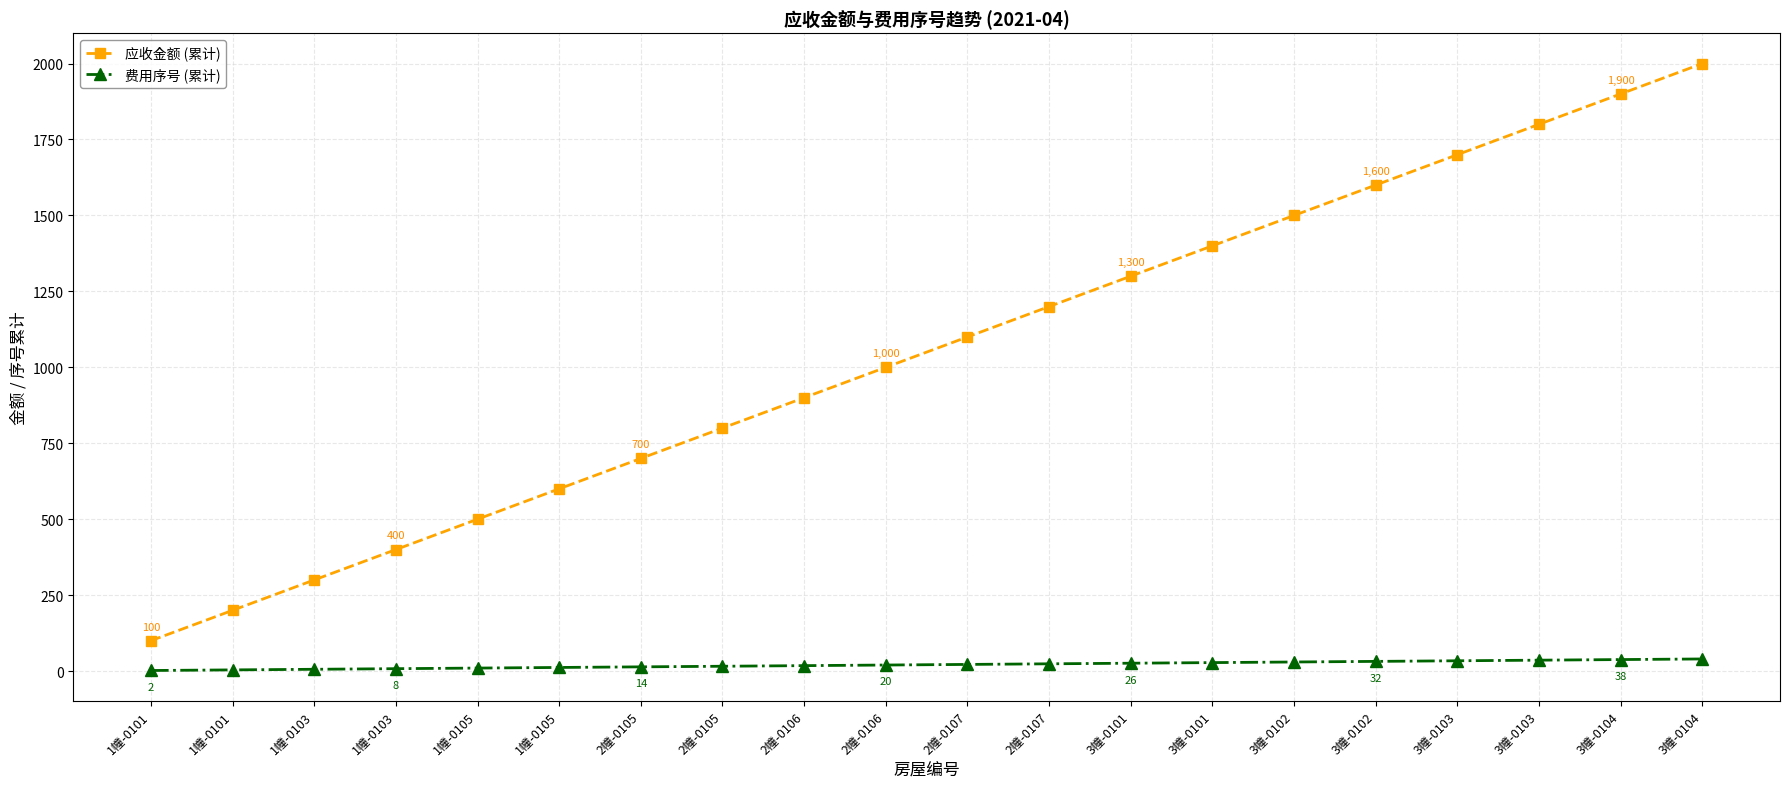

How many lines are shown in the chart?

2